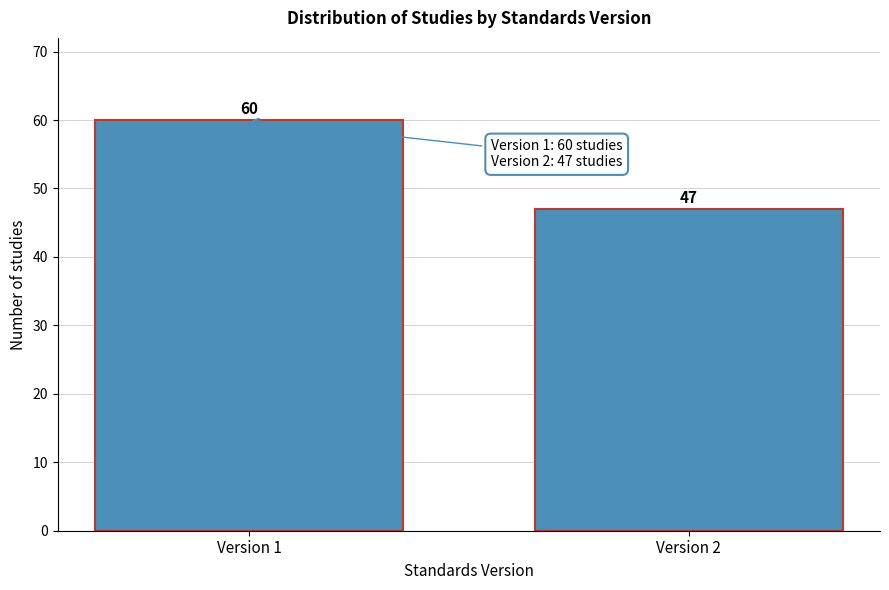

Reading right to left, list all the values displayed in this chart.

Version 2=47	Version 1=60